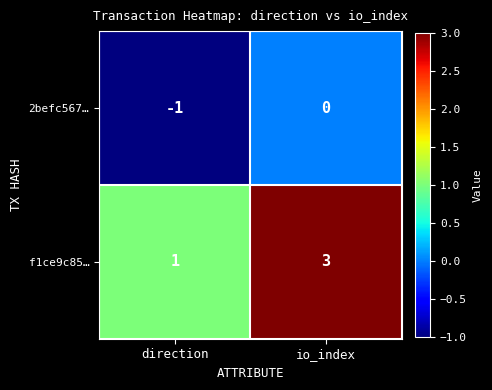

Read the f1ce9c85… value at io_index.

3